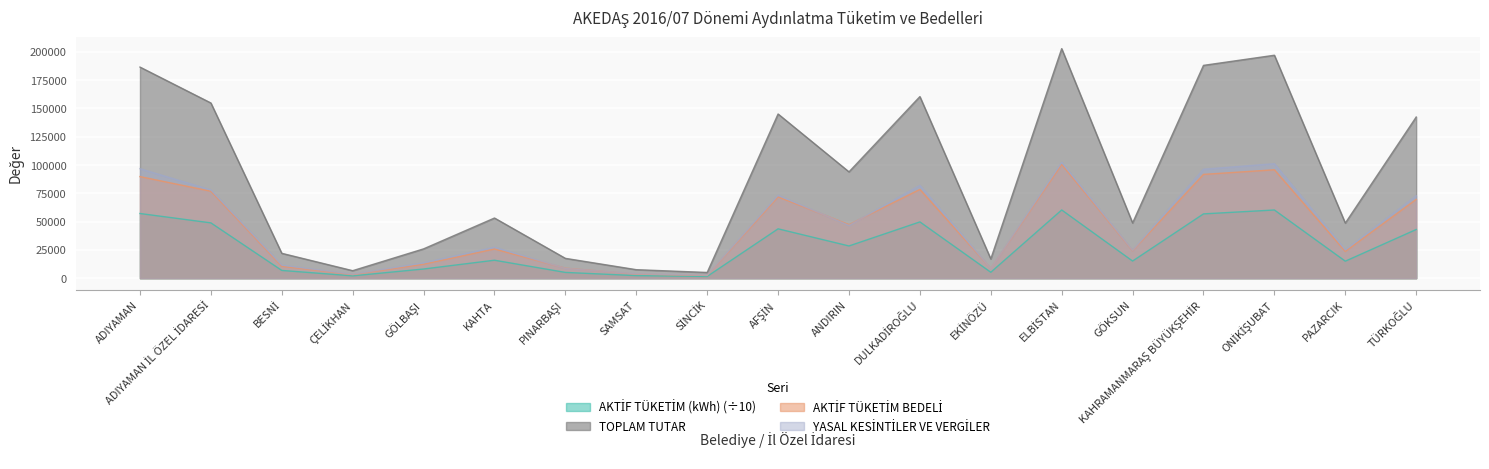

How many series are shown in this chart?

4